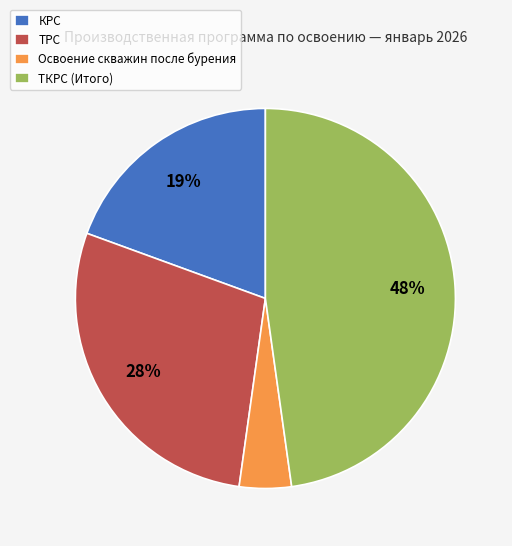

What percentage is the Освоение скважин после бурения slice, to the nearest percent?

4%